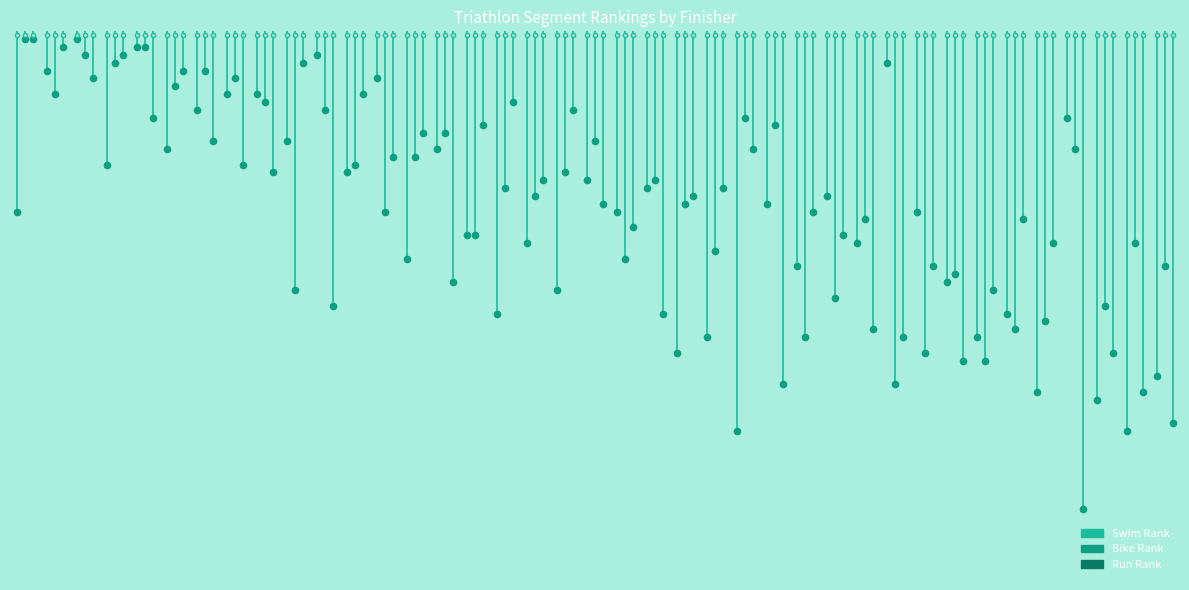

What is the average value of the Swim Rank series?

12